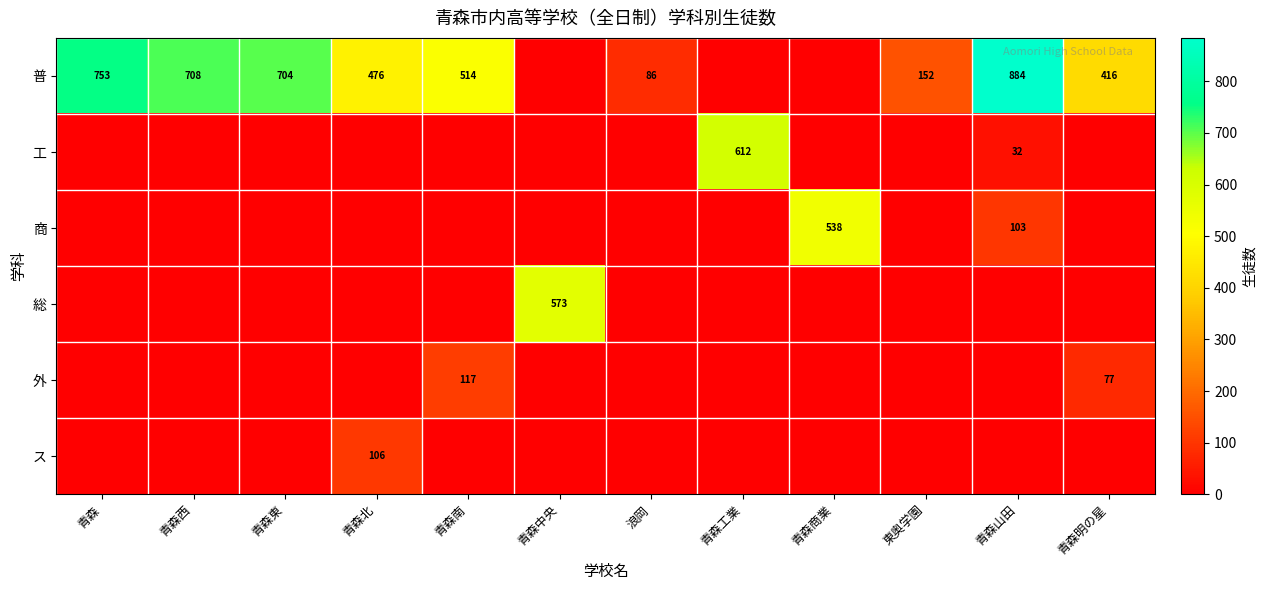

What is the difference between the highest and lowest values at 東奥学園?

152